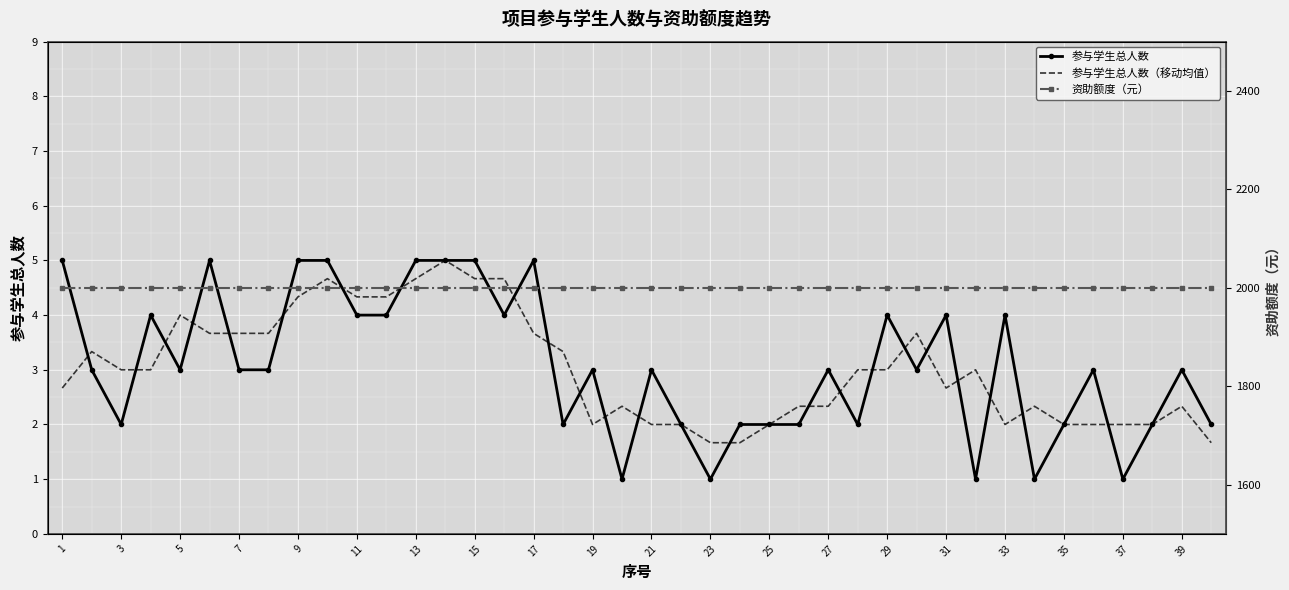

How many values in the 参与学生总人数（移动均值） series exceed 3?

16